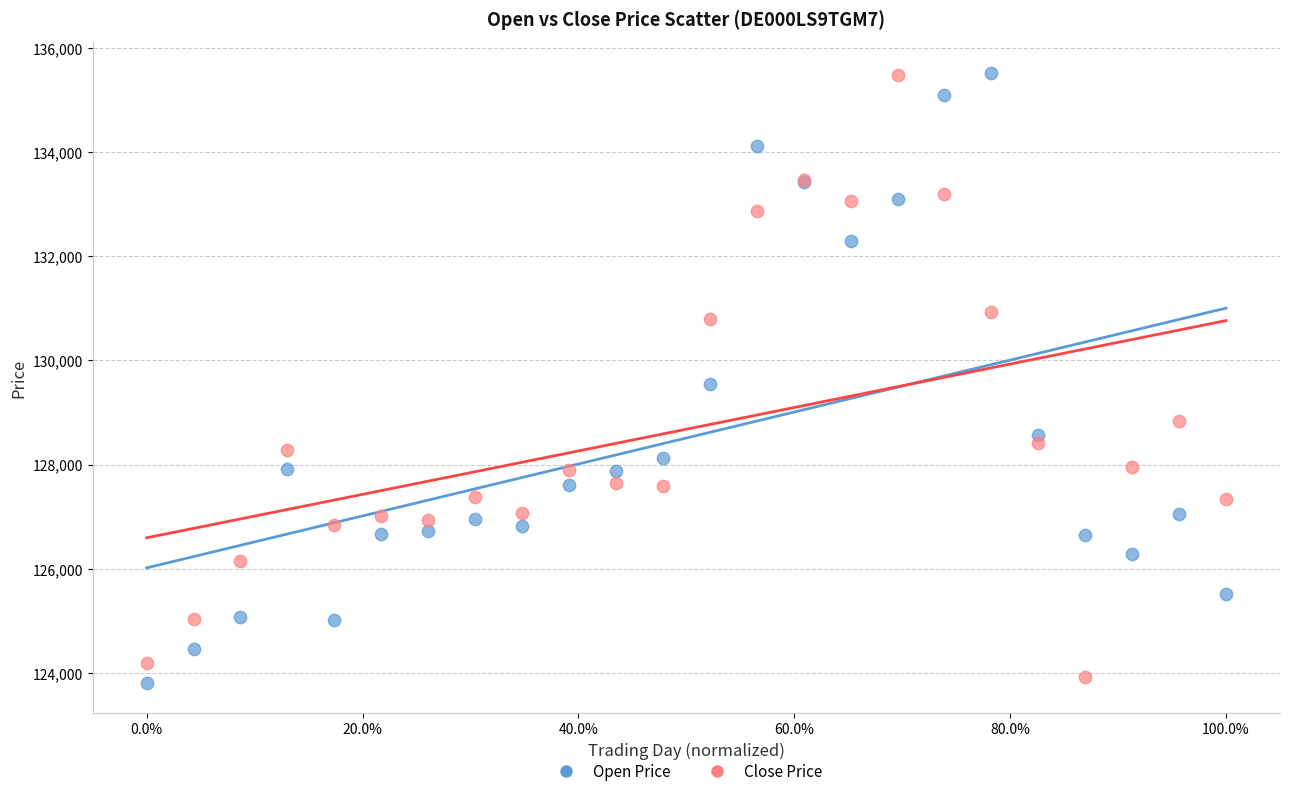

In the Close Price series, what Y value is closest to 129705?

128836